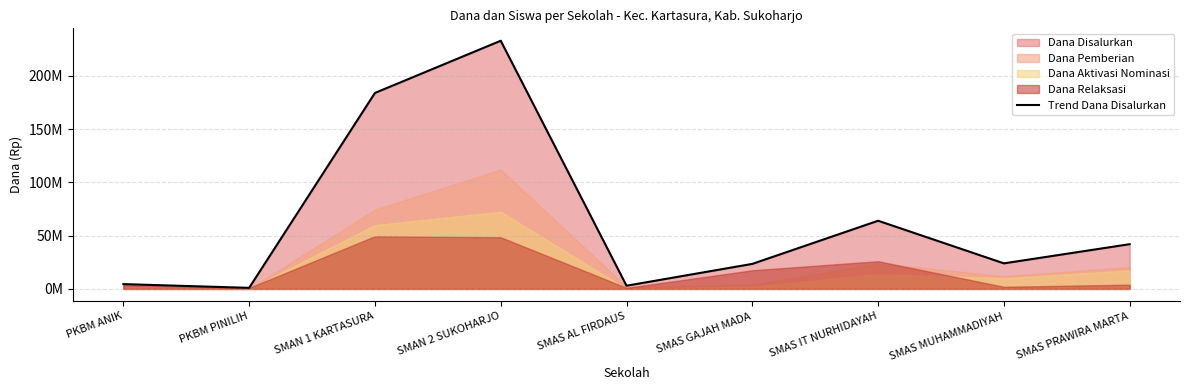

What is the change in value from SMAN 1 KARTASURA to SMAS PRAWIRA MARTA?

-142000000